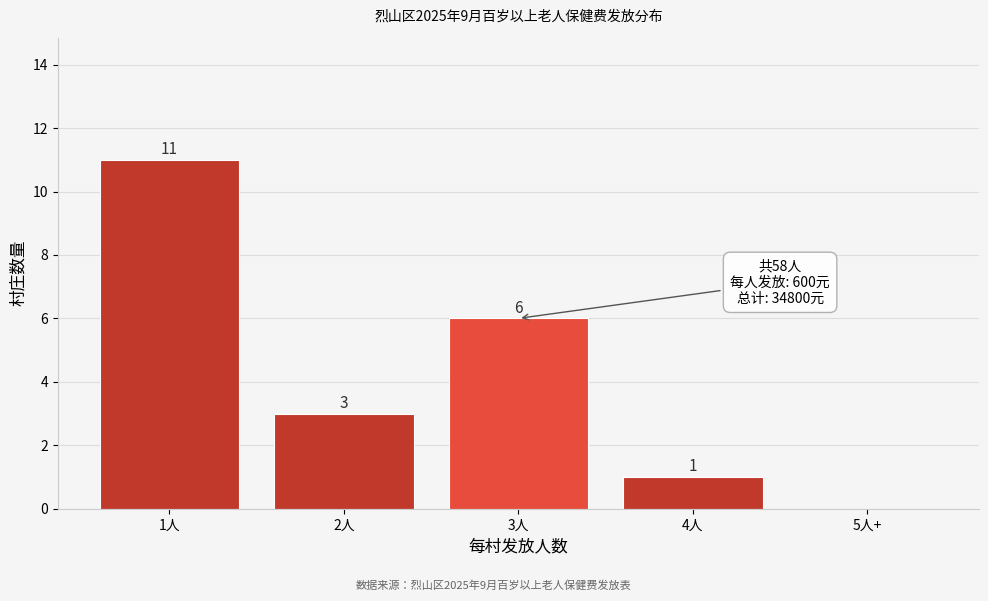

Reading left to right, list all the values displayed in this chart.

1人=11	2人=3	3人=6	4人=1	5人+=0